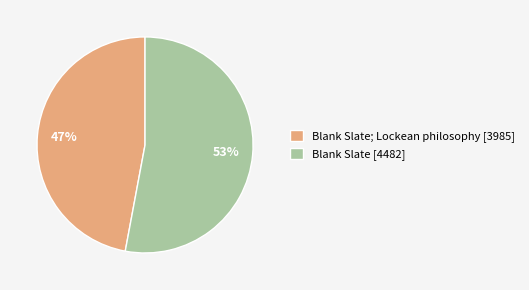

Is it true that Blank Slate; Lockean philosophy [3985] is 53% of the pie?

False